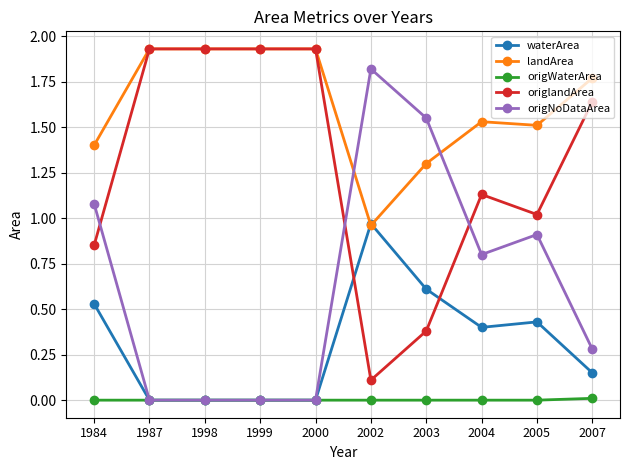

At which label does waterArea reach its peak?

2002